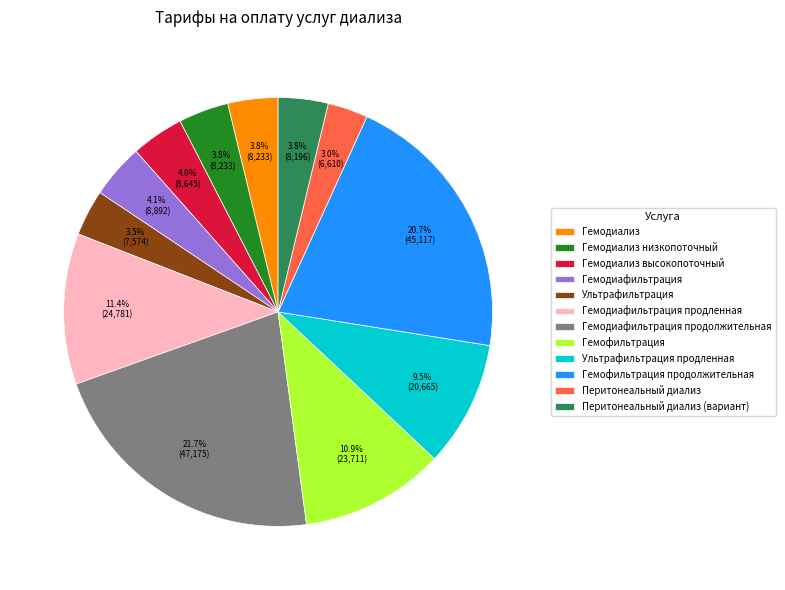

Approximately how many times larger is the value at Перитонеальный диализ (вариант) compared to Ультрафильтрация продленная?

0.4